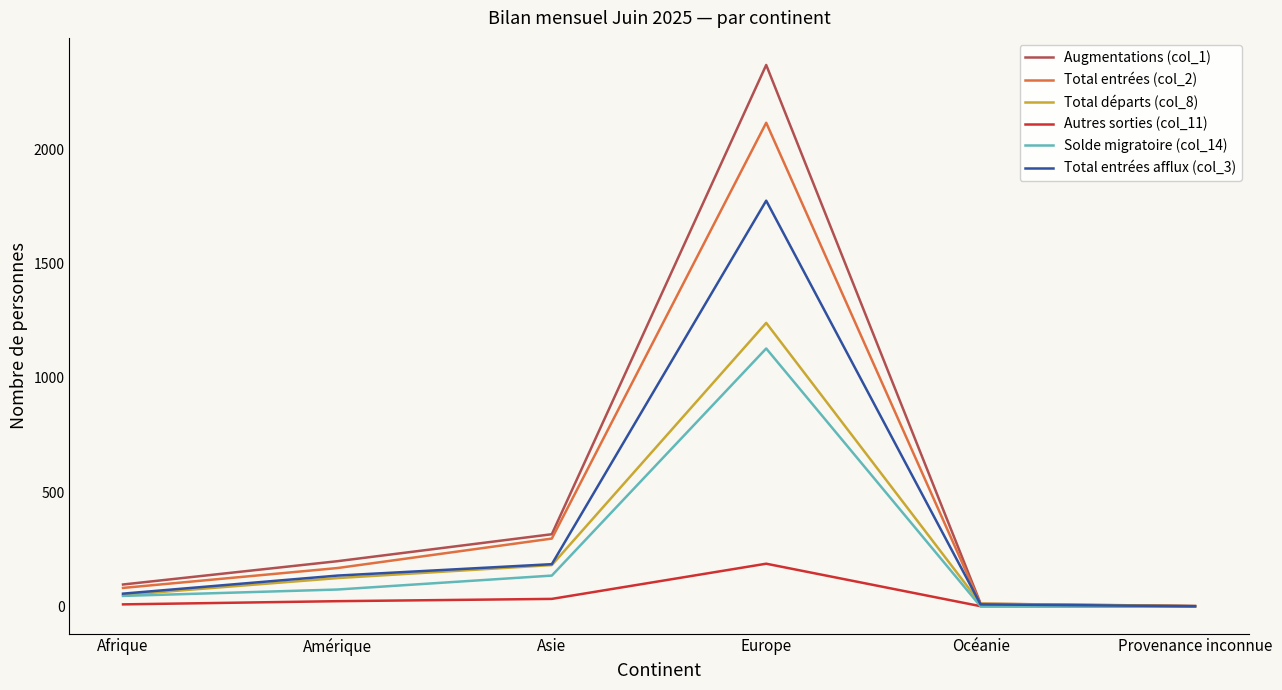

Which category has the highest value across all series?

Europe